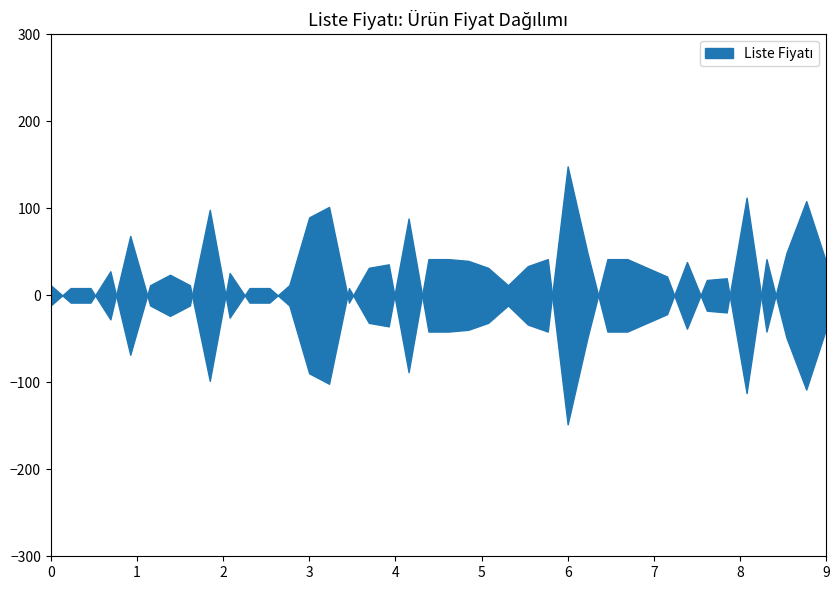

Read the value at 9786258270532, to the nearest 10.

80